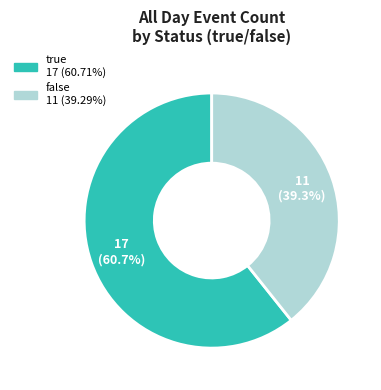

What is the largest slice in the pie chart?

true